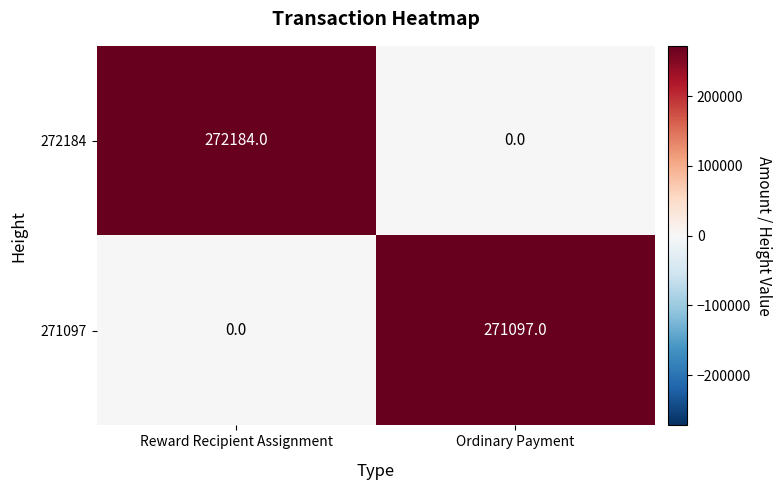

What is the average value of the 272184 series?

136092